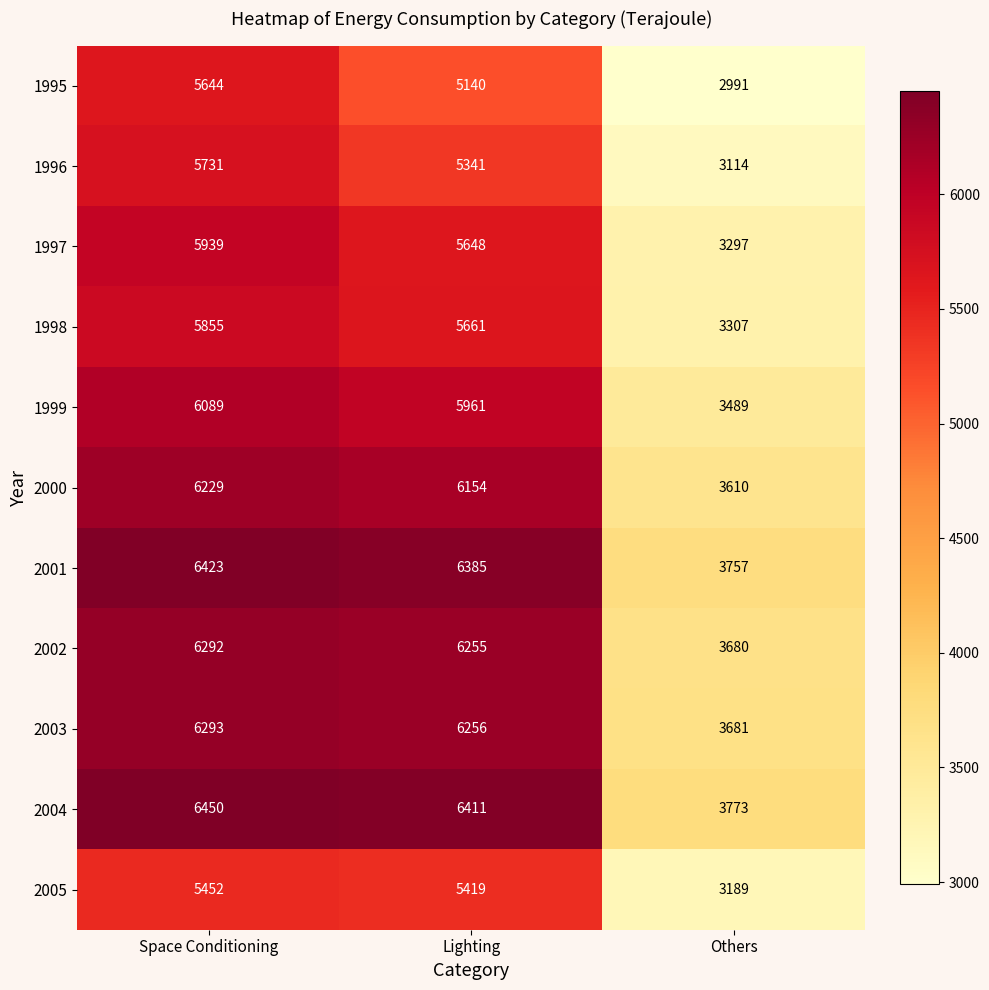

Which category has the lowest value across all series?

Others